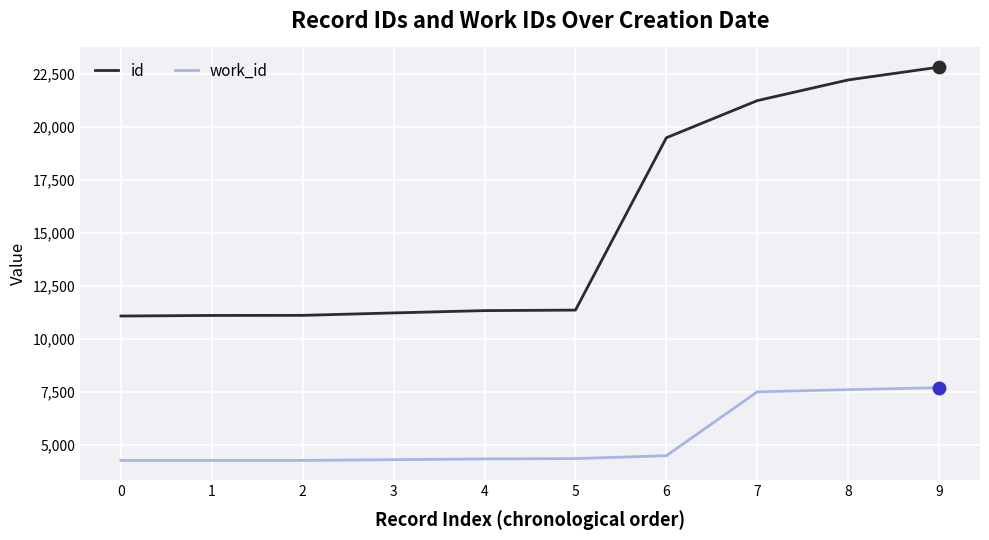

Which series has the widest spread of values?

id